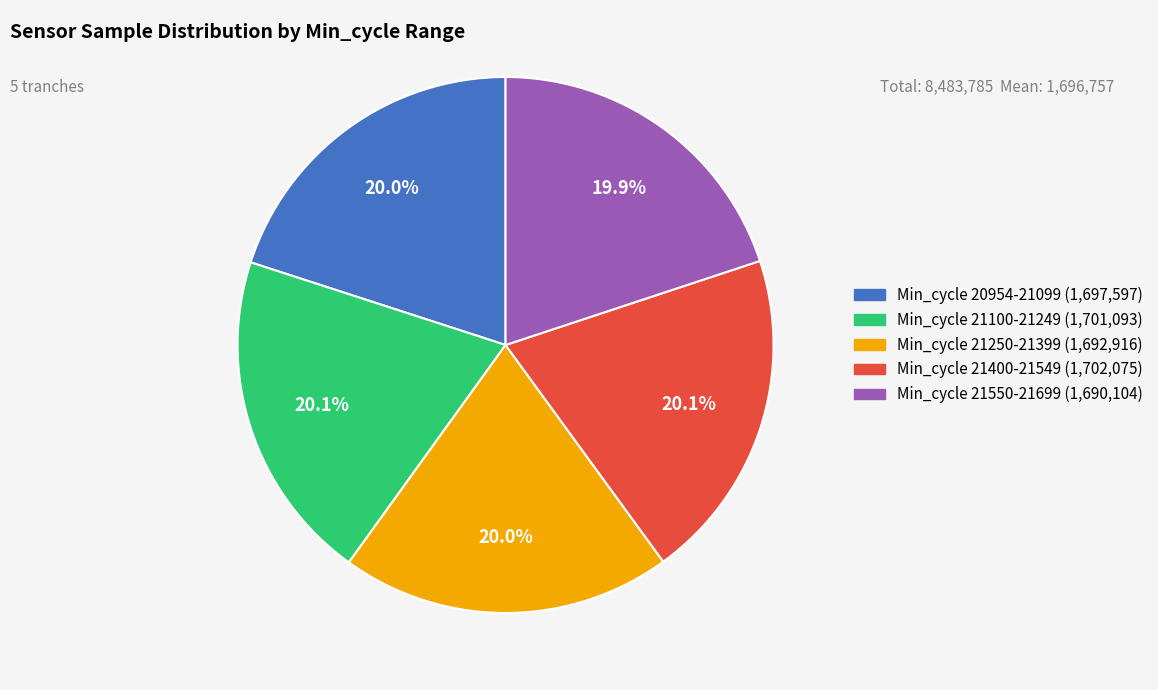

Does any single category account for the majority?

No